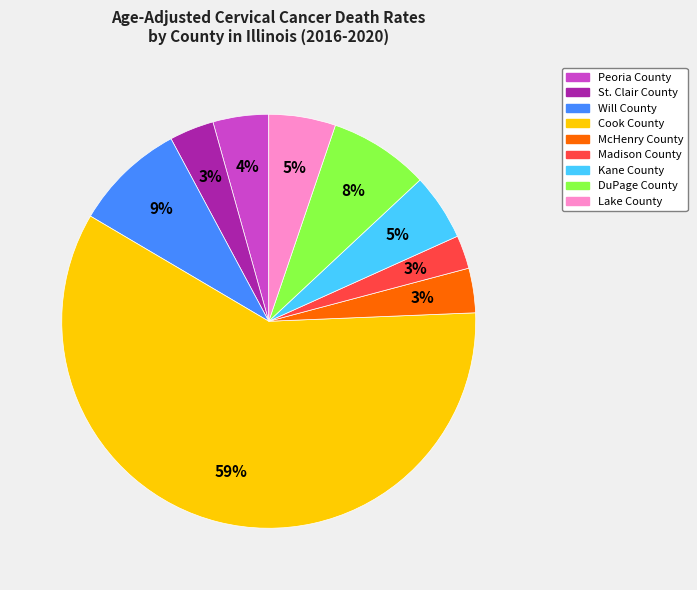

Does Cook County represent more than half of the total?

Yes